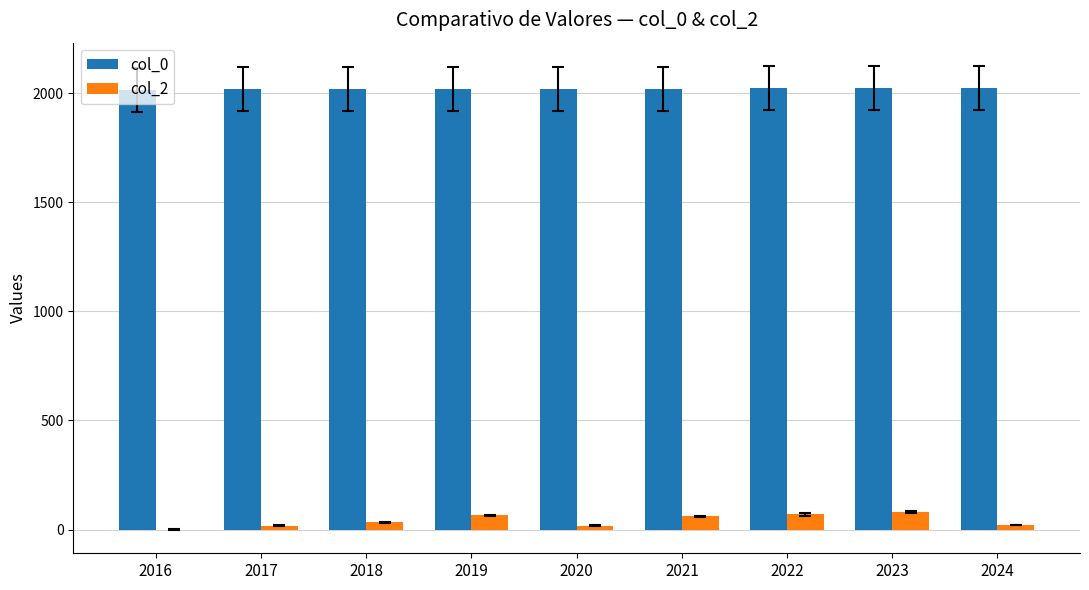

How many categories are shown in the chart?

9